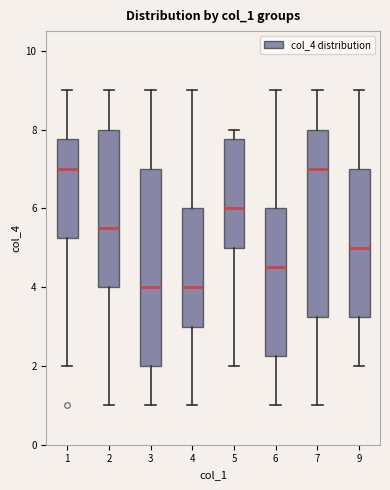

Reading left to right, transcribe this box plot: for each box, give where its median line is, the range the box spans, and where its two whiskers end, as read against the y-axis. The values are not printed on the chart, so give them approximately, as read against the axis.

1: median 7.0, box 5.2 to 7.8, whiskers 2.0 to 9.0
2: median 5.6, box 4.0 to 8.0, whiskers 1.0 to 9.0
3: median 4.0, box 2.0 to 7.0, whiskers 1.0 to 9.0
4: median 4.0, box 3.0 to 6.0, whiskers 1.0 to 9.0
5: median 6.0, box 5.0 to 7.8, whiskers 2.0 to 8.0
6: median 4.6, box 2.2 to 6.0, whiskers 1.0 to 9.0
7: median 7.0, box 3.2 to 8.0, whiskers 1.0 to 9.0
9: median 5.0, box 3.2 to 7.0, whiskers 2.0 to 9.0